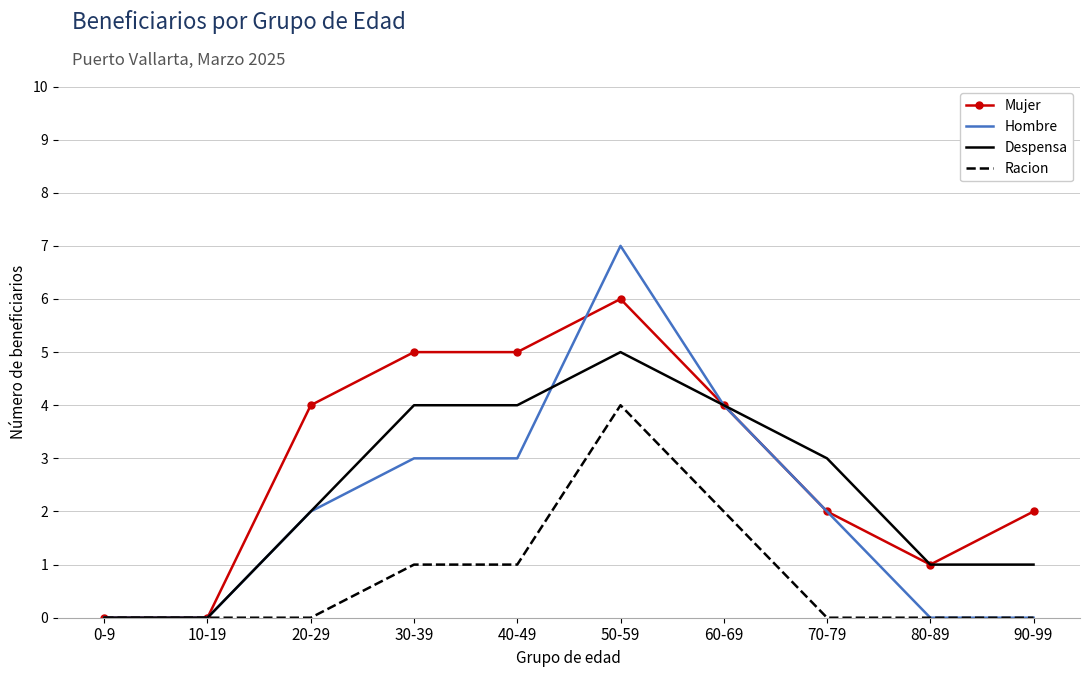

At which label does Despensa reach its peak?

50-59